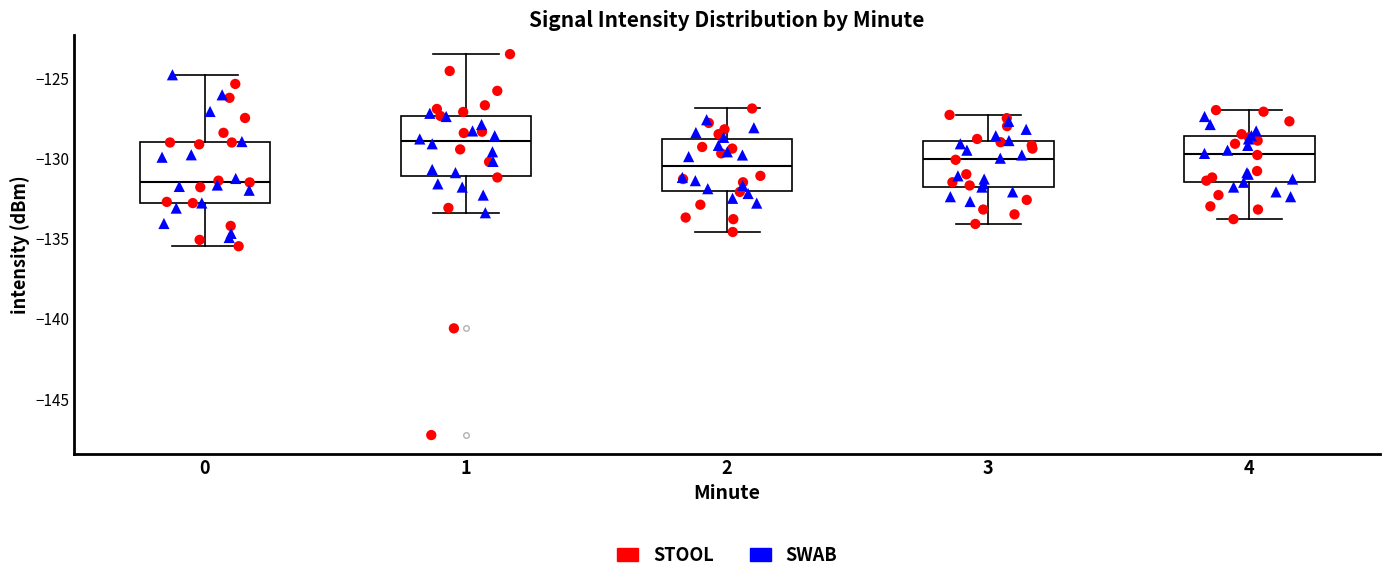

Which box's median line is the lowest?

0